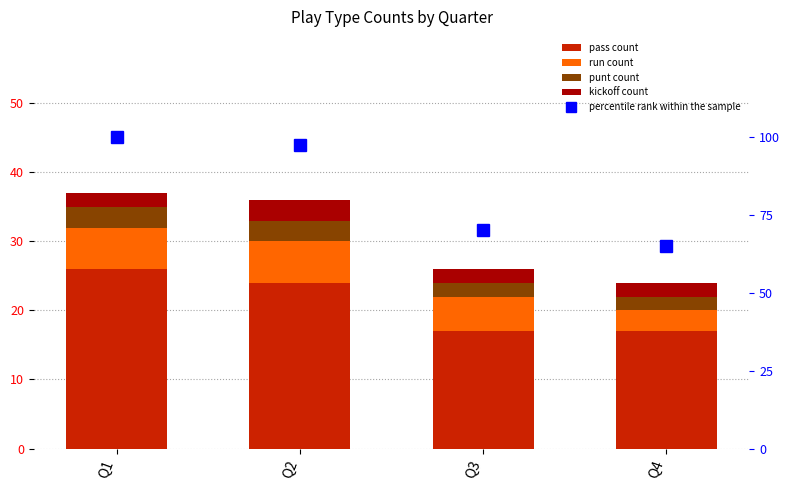

What value does the punt series have at Q1?

3.0